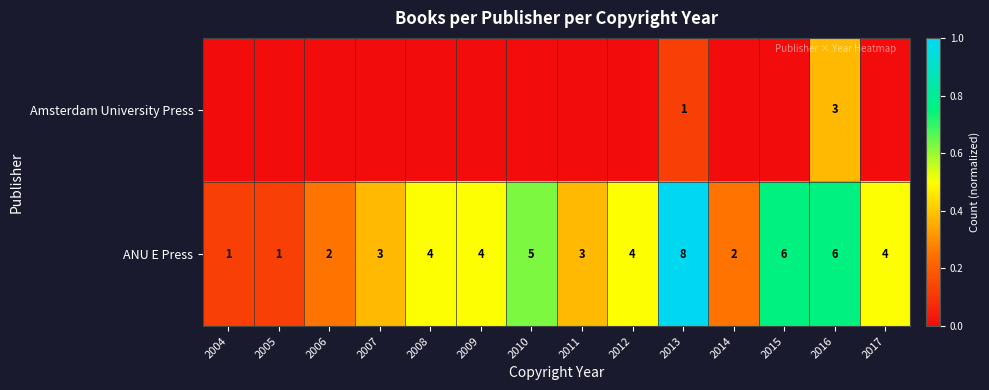

What is the difference between the maximum and minimum values in the ANU E Press series?

7